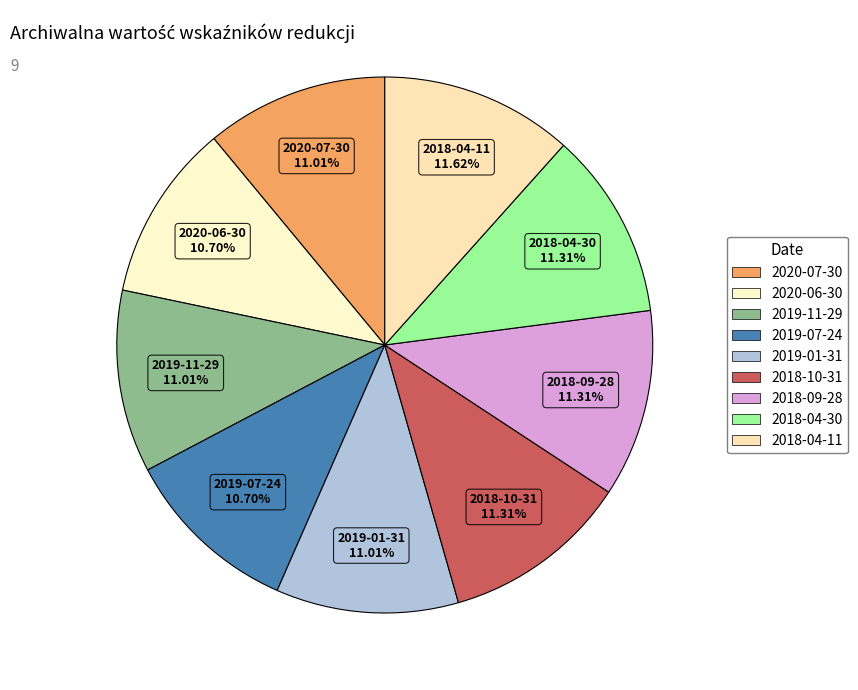

What percentage is the 2018-04-30 slice, to the nearest percent?

11%